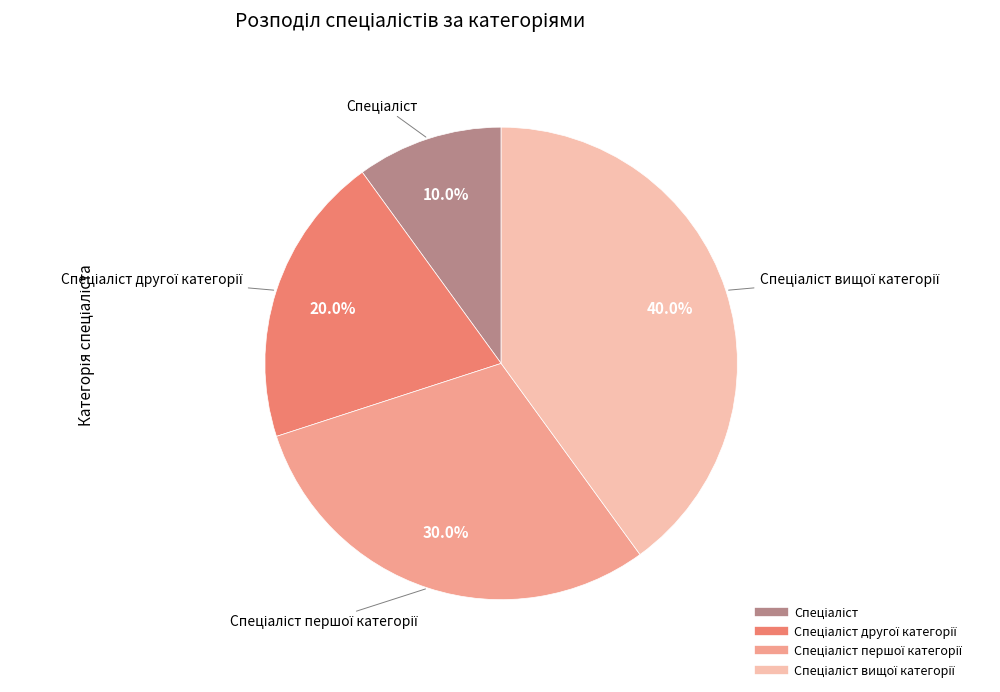

Is there any slice that represents more than half of the pie?

No